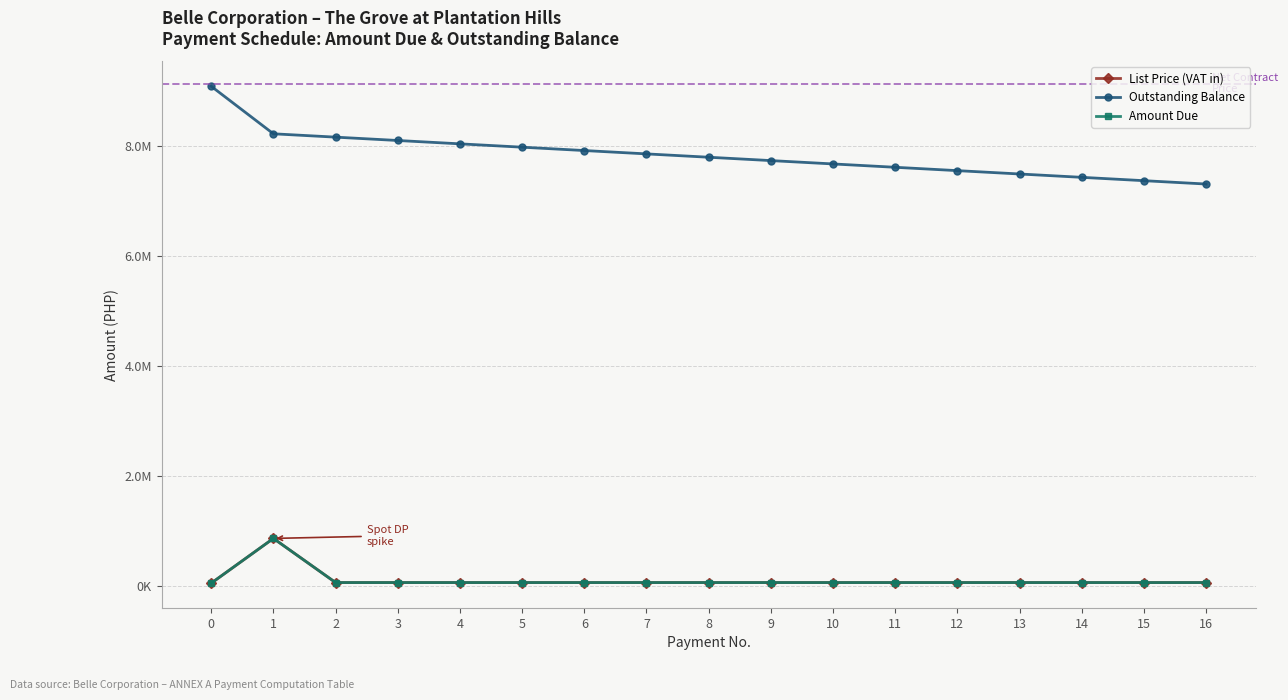

Is this an area chart (filled region under the line)?

No